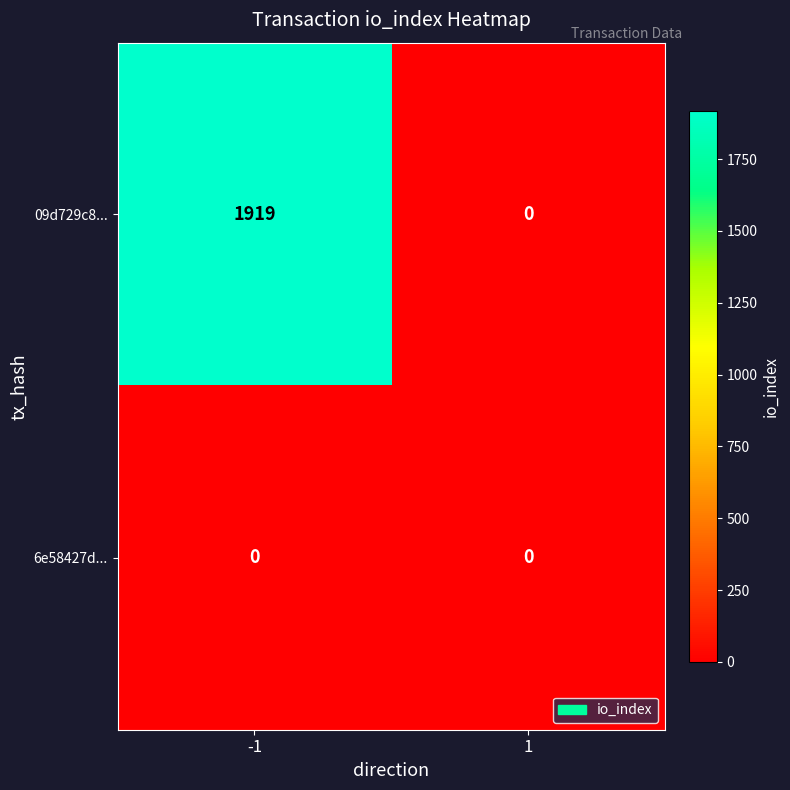

Reading left to right, transcribe all the data shown in this chart.

09d729c8...: -1=1919	1=0
6e58427d...: -1=0	1=0